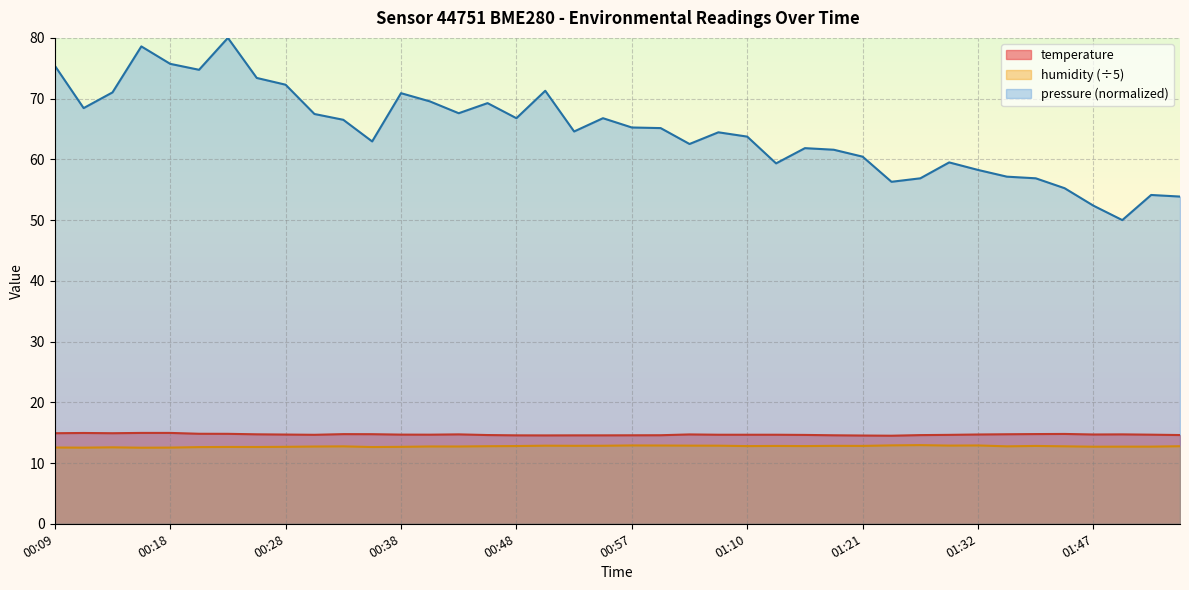

Reading right to left, list all the values displayed in this chart.

temperature: 01:55=14.6	01:52=14.7	01:50=14.7	01:47=14.7	01:39=14.8	01:36=14.8	01:34=14.7	01:32=14.7	01:29=14.6	01:27=14.6	01:24=14.5	01:21=14.5	01:18=14.6	01:16=14.6	01:13=14.7	01:10=14.7	01:05=14.7	01:02=14.7	01:00=14.6	00:57=14.6	00:55=14.6	00:53=14.6	00:50=14.6	00:48=14.6	00:45=14.6	00:43=14.7	00:40=14.7	00:38=14.7	00:35=14.8	00:33=14.8	00:31=14.7	00:28=14.7	00:26=14.7	00:23=14.8	00:21=14.8	00:18=15.0	00:16=15.0	00:14=14.9	00:11=14.9	00:09=14.9
humidity: 01:55=12.8	01:52=12.7	01:50=12.7	01:47=12.7	01:39=12.8	01:36=12.8	01:34=12.8	01:32=12.9	01:29=12.9	01:27=13.0	01:24=12.9	01:21=12.8	01:18=12.8	01:16=12.8	01:13=12.8	01:10=12.8	01:05=12.9	01:02=12.9	01:00=12.9	00:57=12.9	00:55=12.8	00:53=12.8	00:50=12.9	00:48=12.8	00:45=12.8	00:43=12.7	00:40=12.7	00:38=12.7	00:35=12.6	00:33=12.7	00:31=12.7	00:28=12.7	00:26=12.6	00:23=12.6	00:21=12.6	00:18=12.5	00:16=12.5	00:14=12.6	00:11=12.5	00:09=12.6